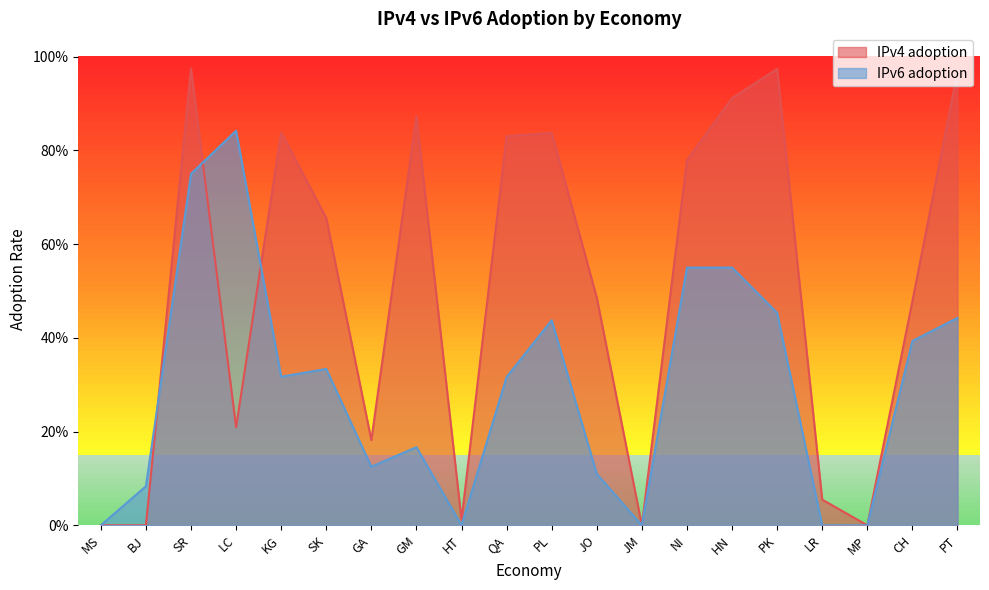

What is the highest value of the IPv4 adoption series?

1.0